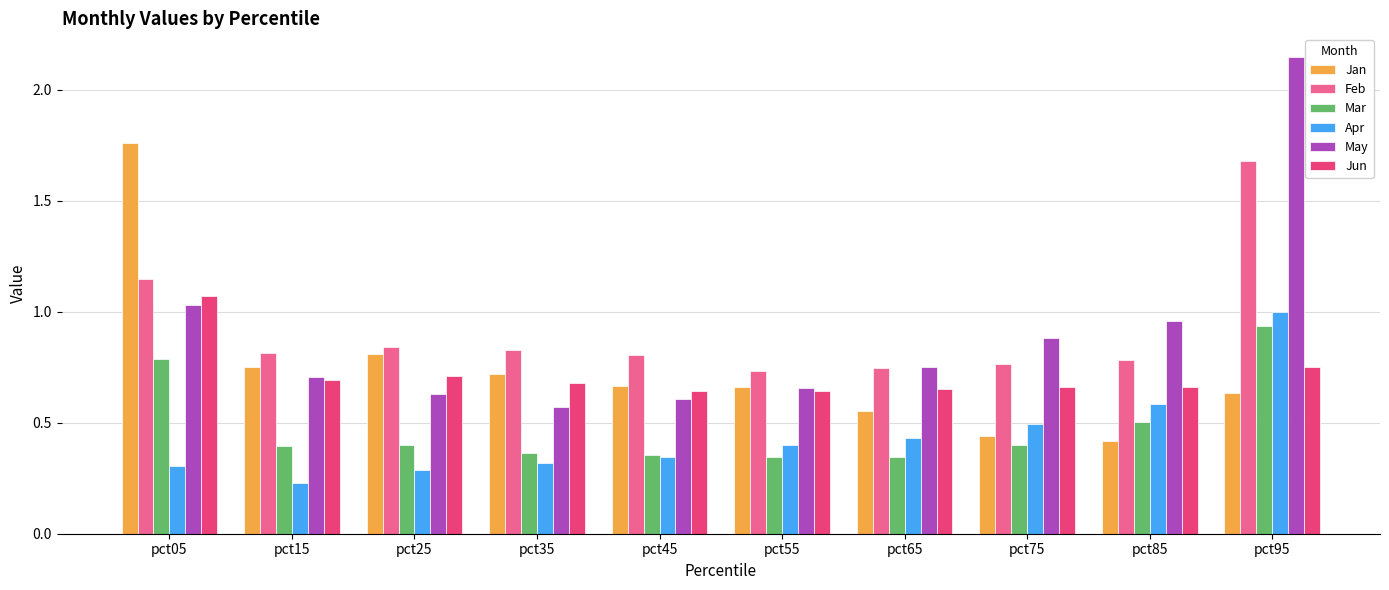

Which series has the largest total across all categories?

Feb